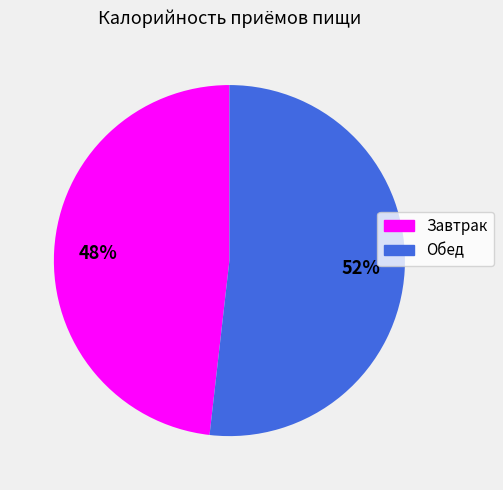

Which slice is the smallest?

Завтрак